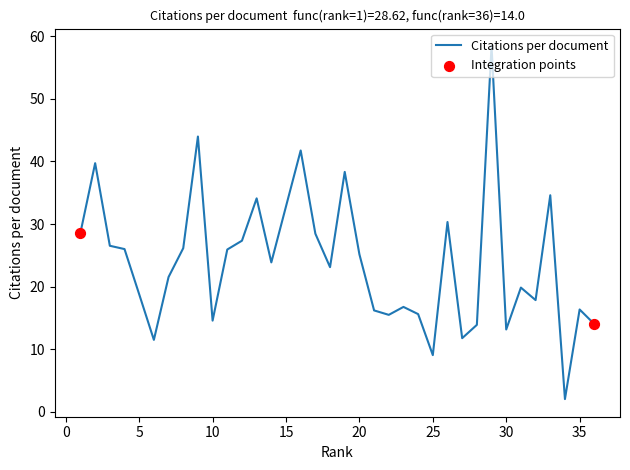

What is the difference between the maximum and minimum values?

56.4